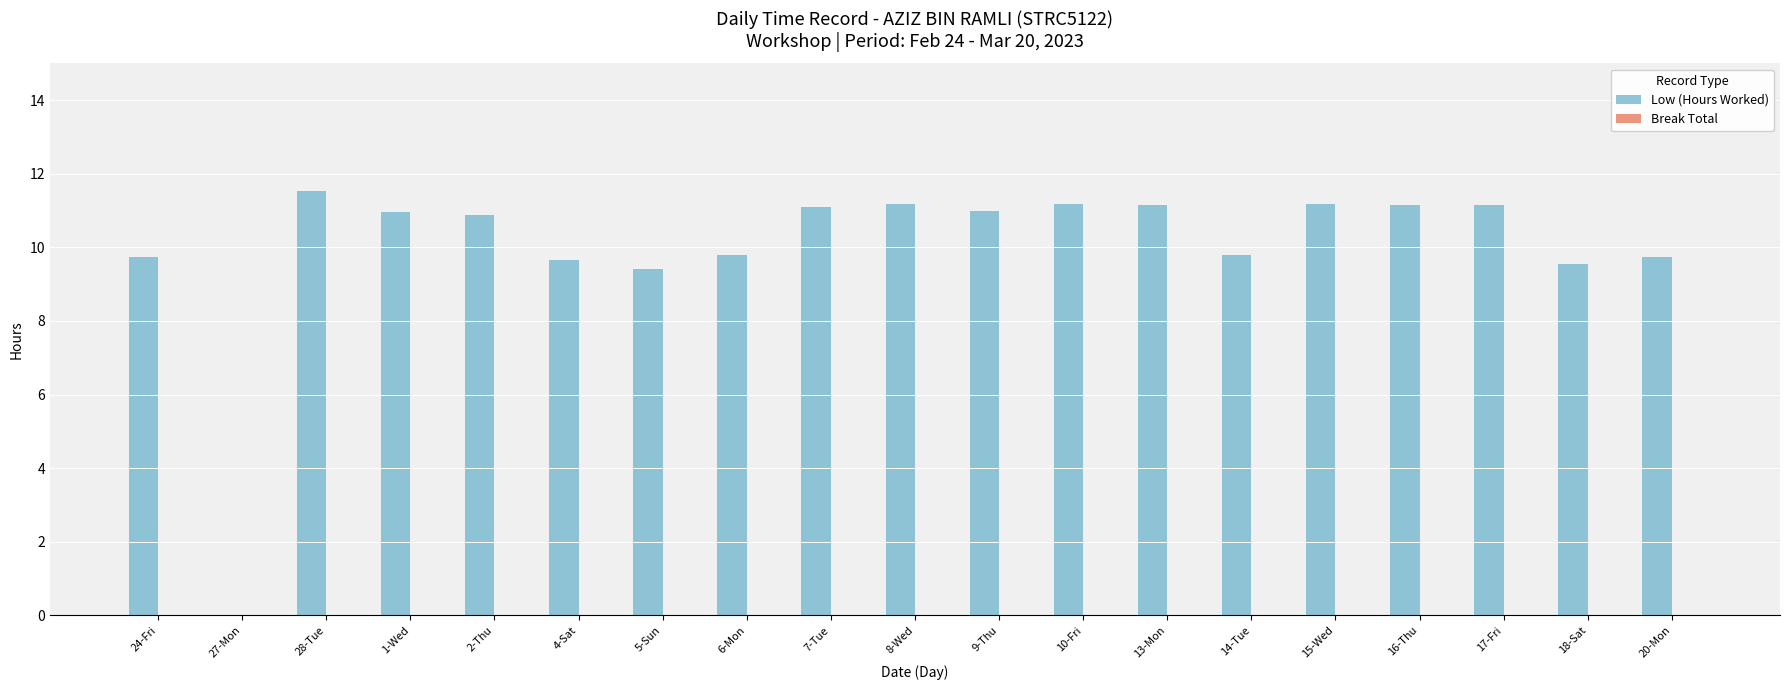

At which label does the data first exceed 10?

28-Tue